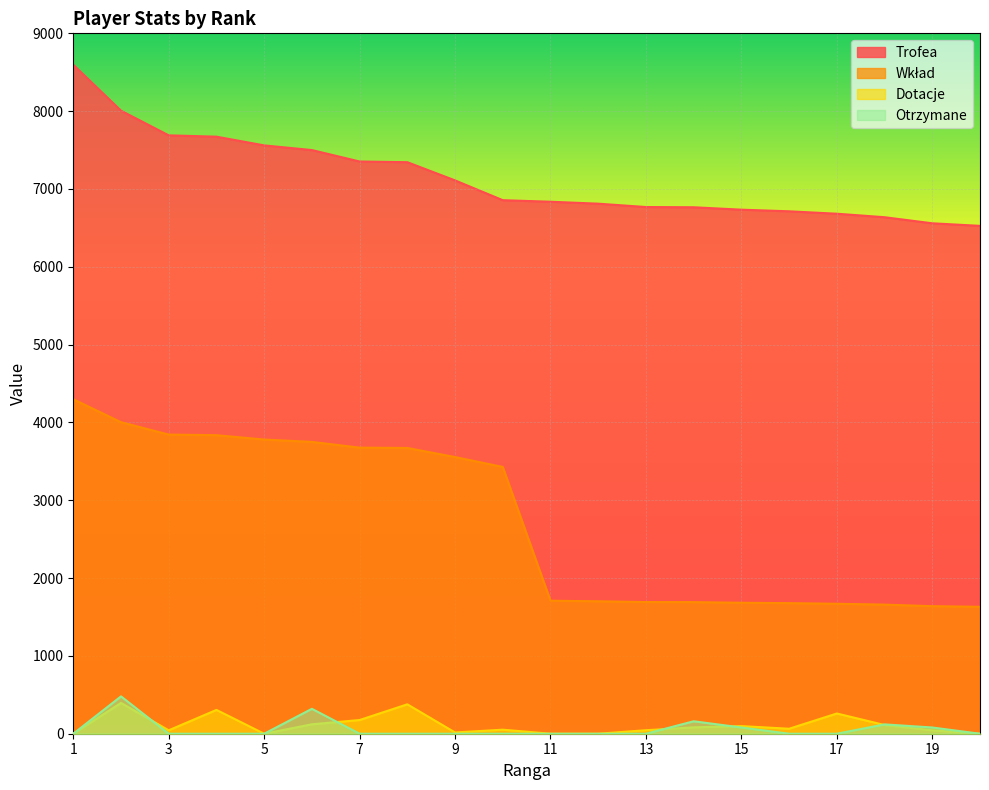

The value of Trofea at 12 is 6811. True or false?

True